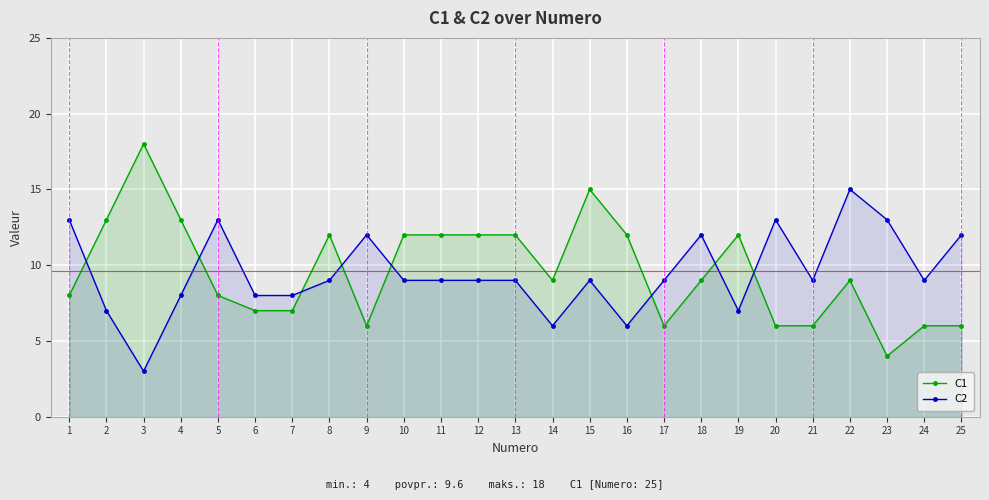

Reading left to right, extract all data points from this chart.

C1: 1=8	2=13	3=18	4=13	5=8	6=7	7=7	8=12	9=6	10=12	11=12	12=12	13=12	14=9	15=15	16=12	17=6	18=9	19=12	20=6	21=6	22=9	23=4	24=6	25=6
C2: 1=13	2=7	3=3	4=8	5=13	6=8	7=8	8=9	9=12	10=9	11=9	12=9	13=9	14=6	15=9	16=6	17=9	18=12	19=7	20=13	21=9	22=15	23=13	24=9	25=12